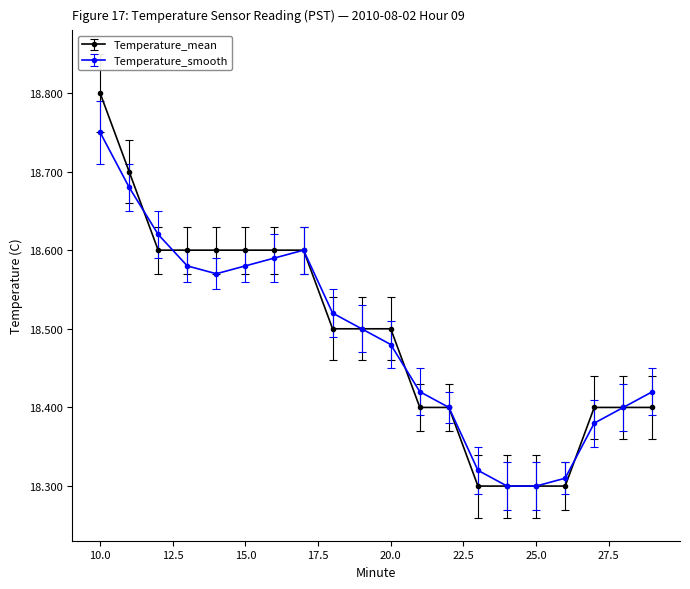

How many Temperature_smooth values are between 18 and 19?

20